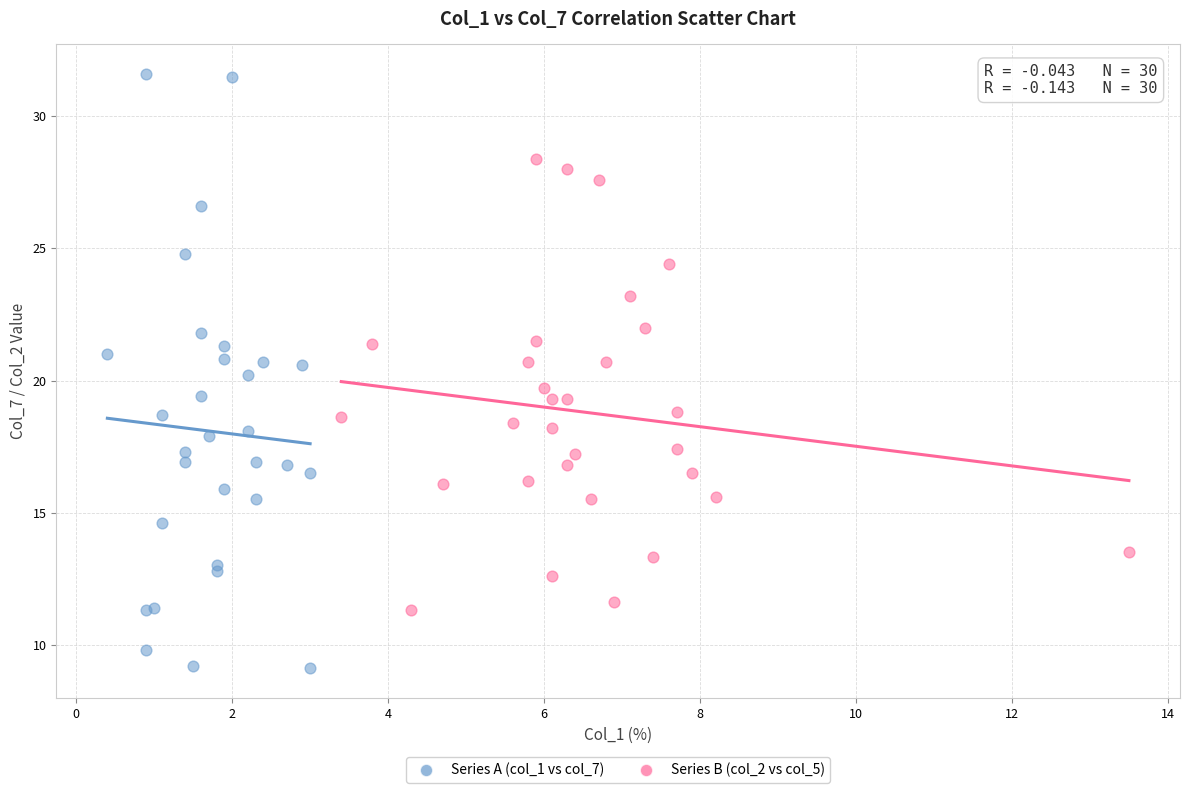

Which series has the widest spread of Y values?

Series A (col_1 vs col_7)